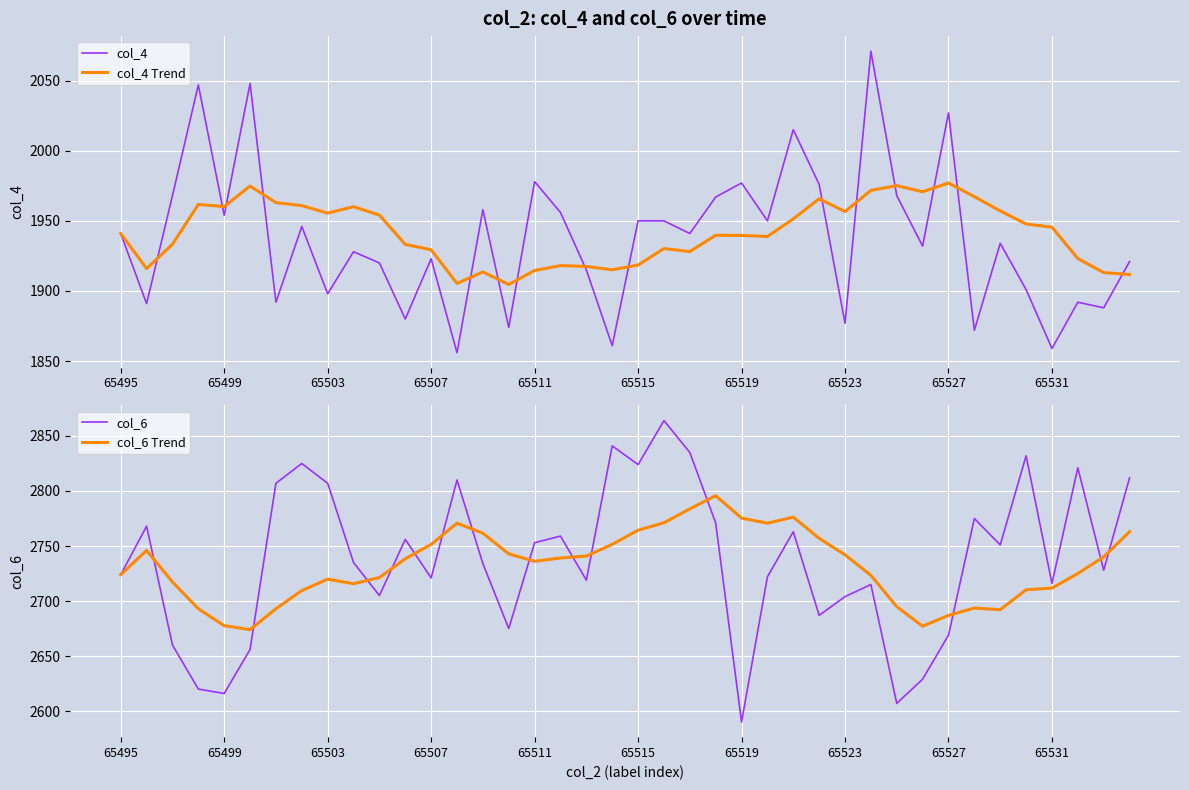

Which series ends up on top after the final intersection of col_6 Trend and col_6?

col_6